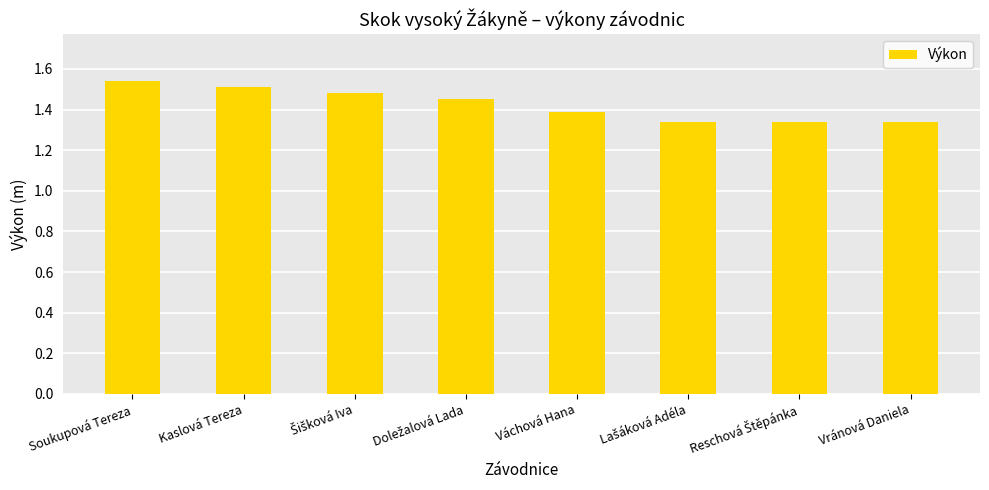

How many categories are shown in the chart?

8